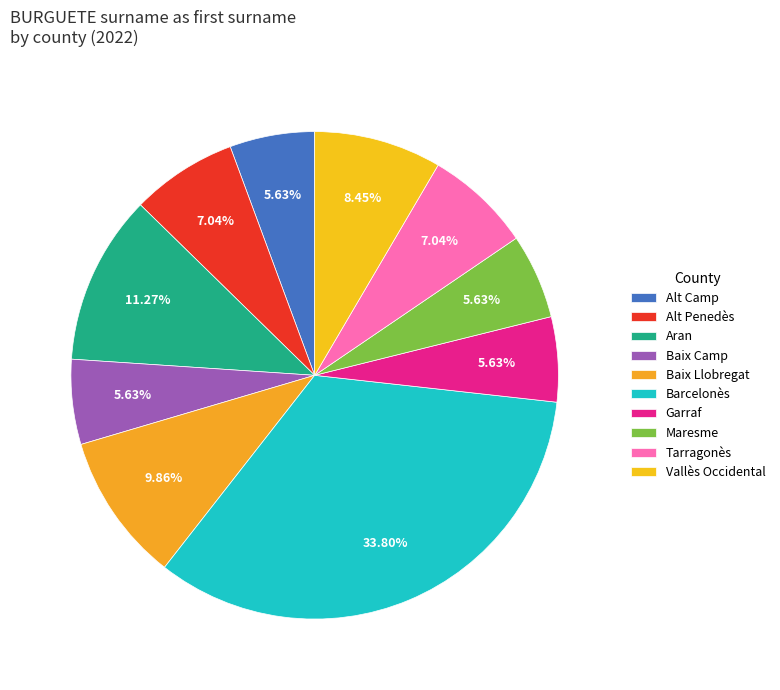

To the nearest percent, what is the difference between the Barcelonès and Maresme slice percentages?

28%